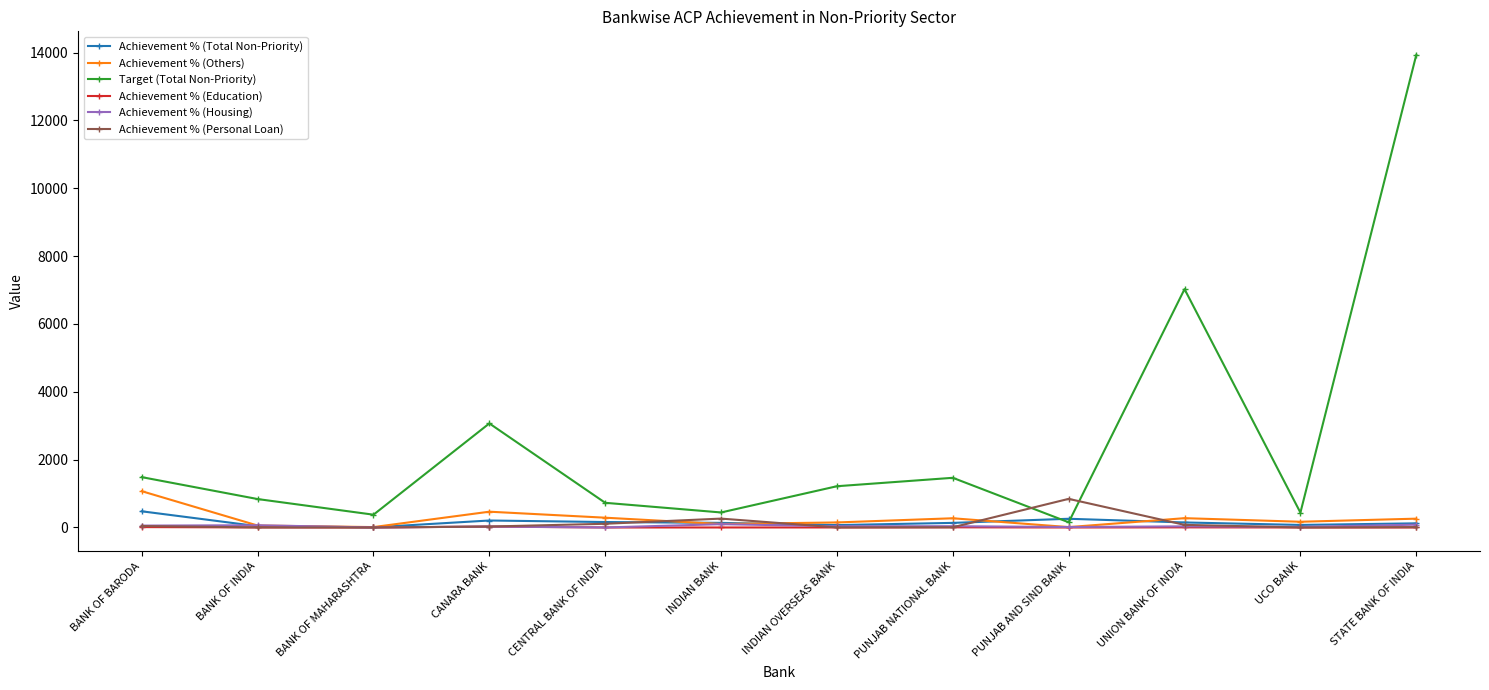

At how many categories does at least one series exceed 13816?

1